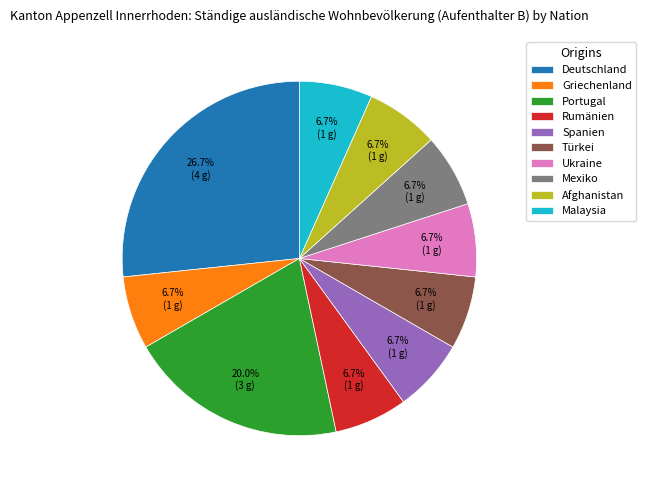

Does any single category account for the majority?

No